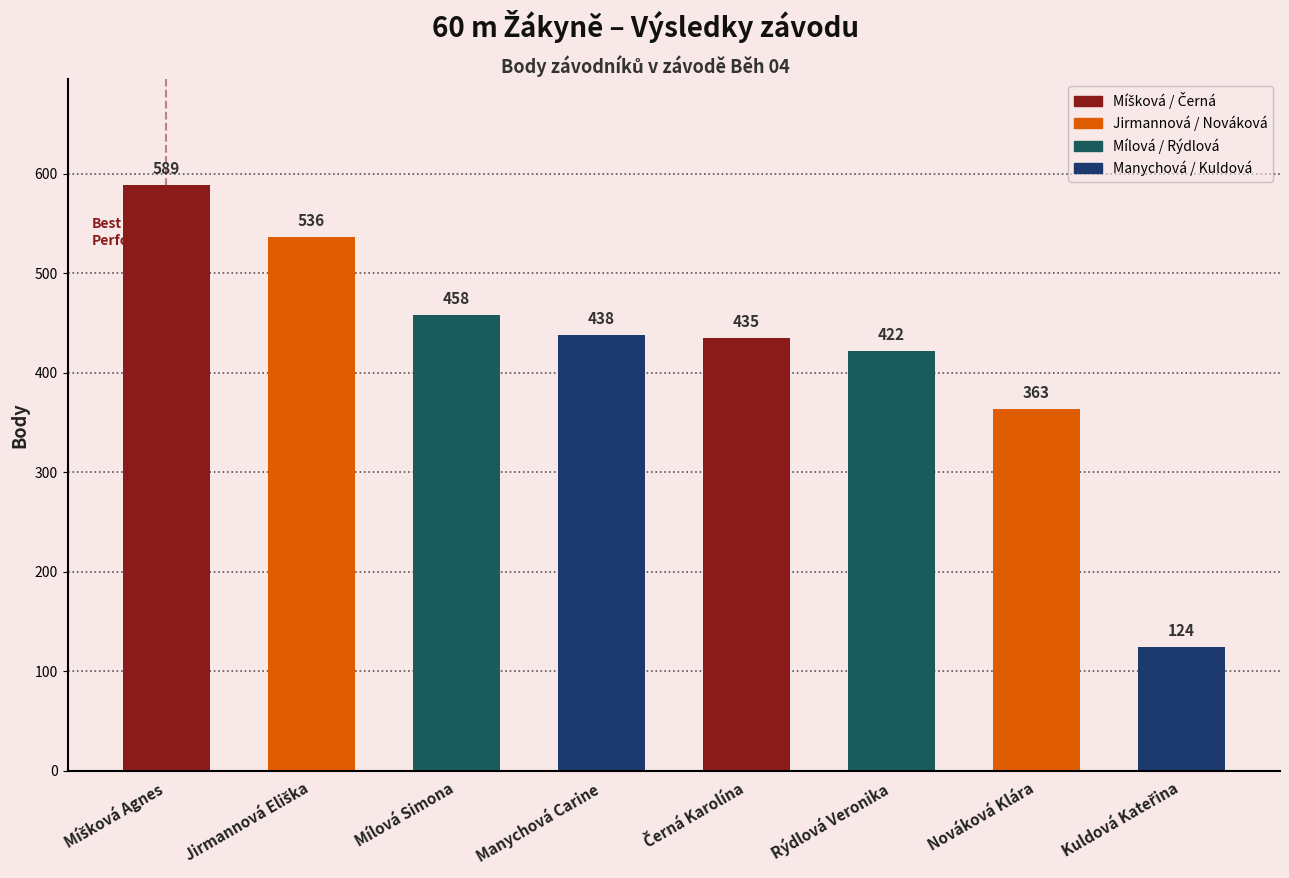

What is the maximum value shown in the chart?

589